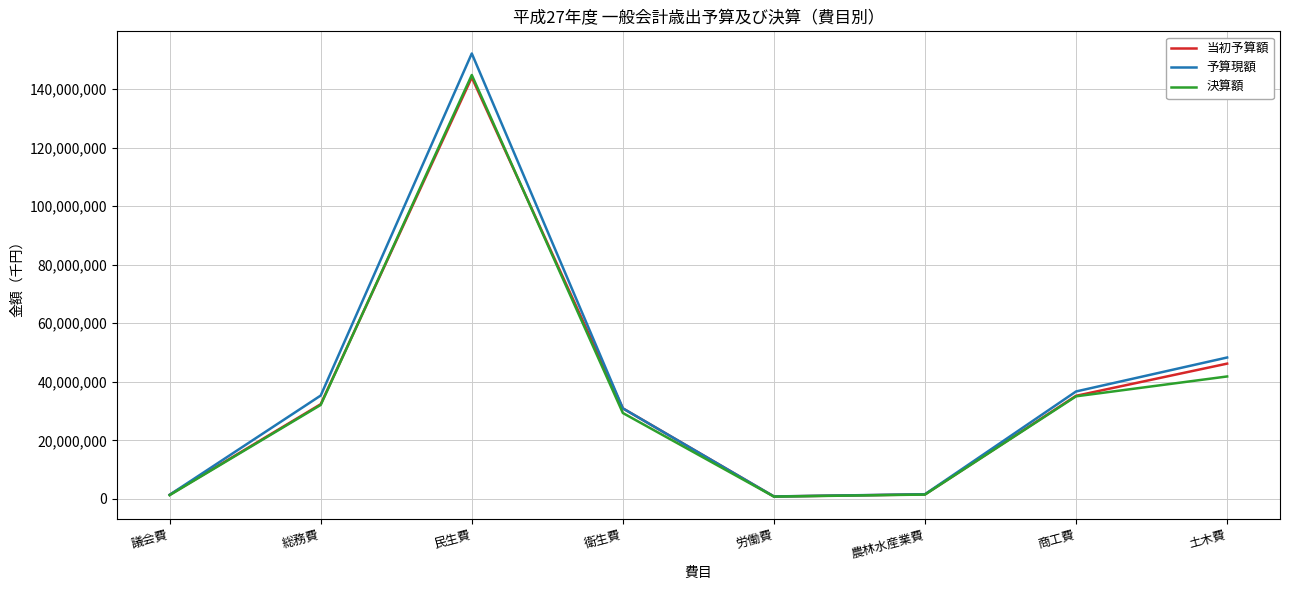

Is it true that 当初予算額 equals 1428719 at 議会費?

True